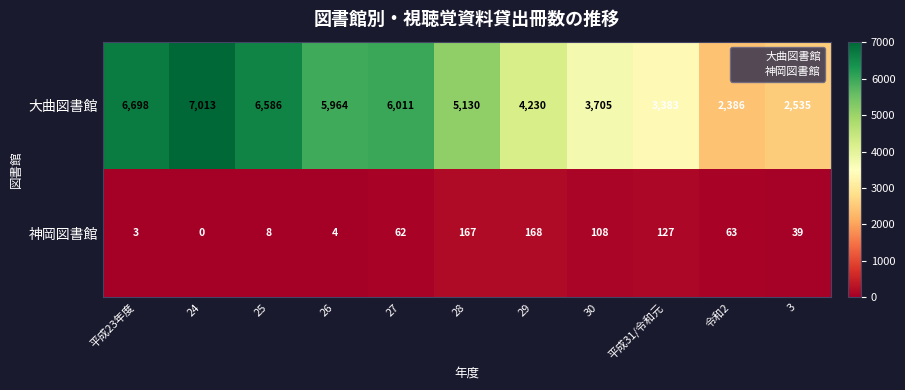

Between 25 and 平成31/令和元, which series saw the biggest shift?

大曲図書館